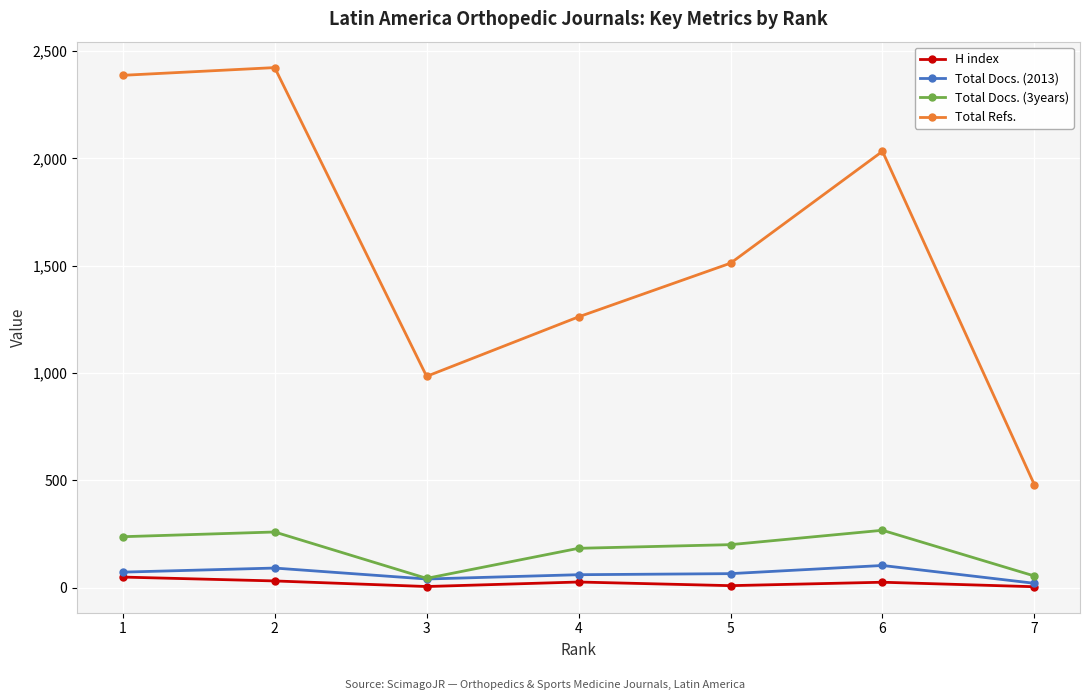

True or false: Total Refs. and Total Docs. (3years) cross at least once.

False